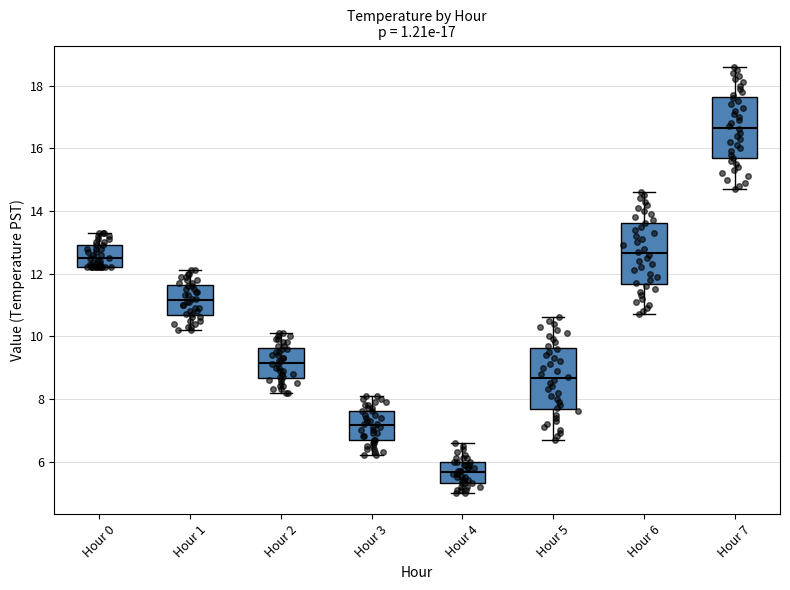

Which box's median line is the highest?

Hour 7